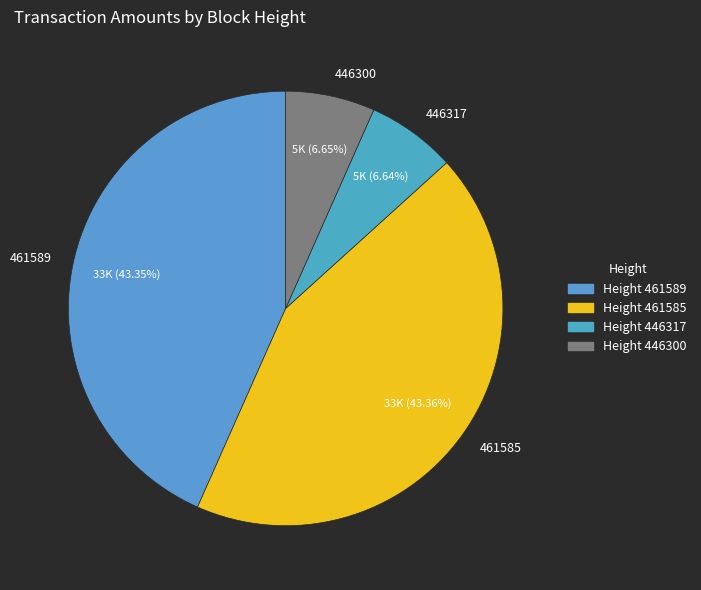

Which has a higher value, 446300 or 461585?

461585